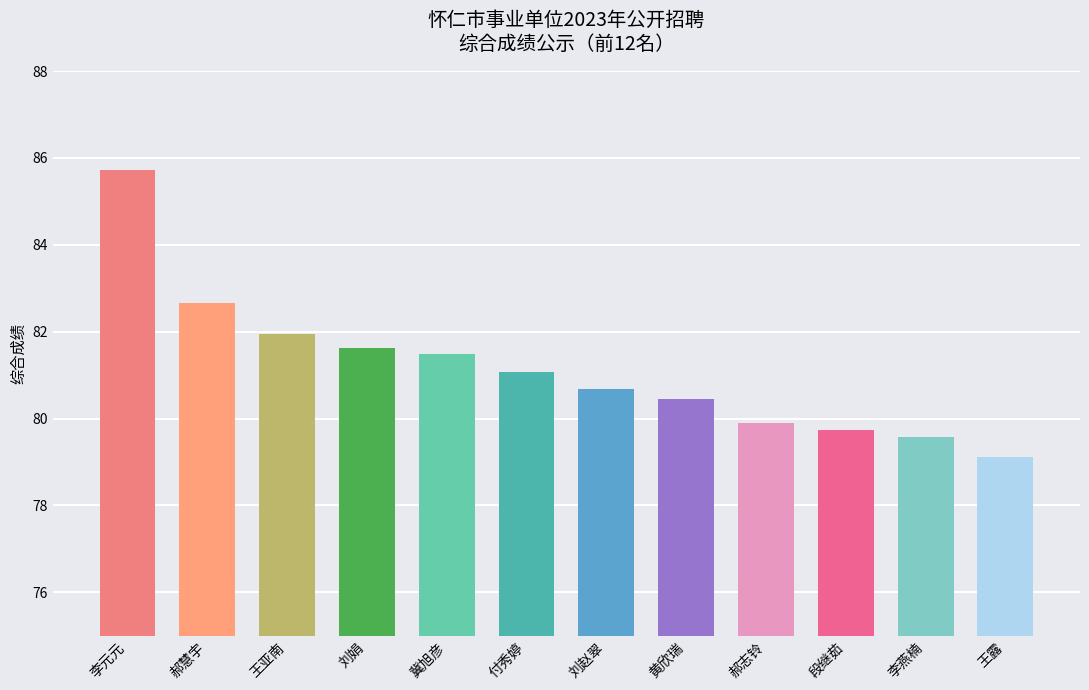

The value at 刘赵翠 is 80.7. True or false?

True